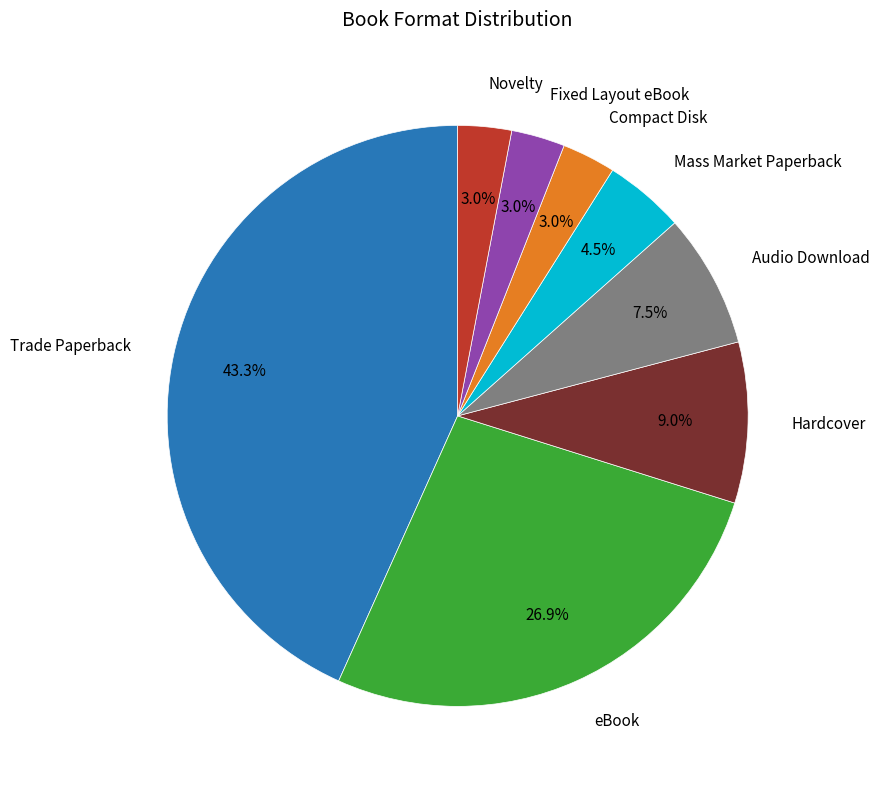

How many slices are in this pie chart?

8